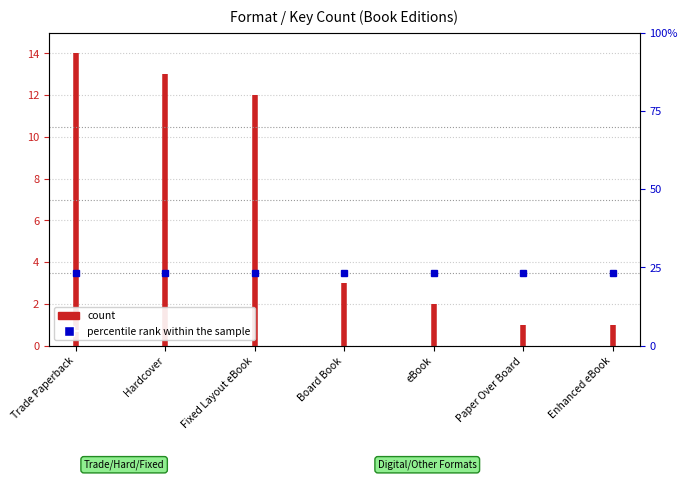

True or false: the data shows 22 at Trade Paperback.

False